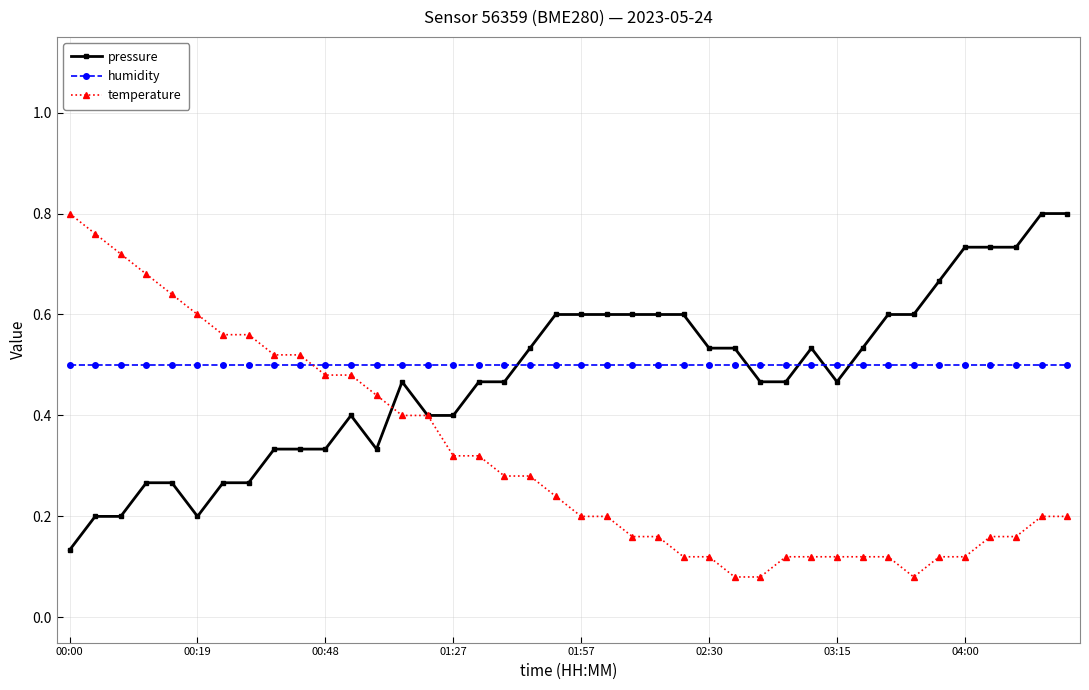

How many times do temperature and humidity cross each other?

1